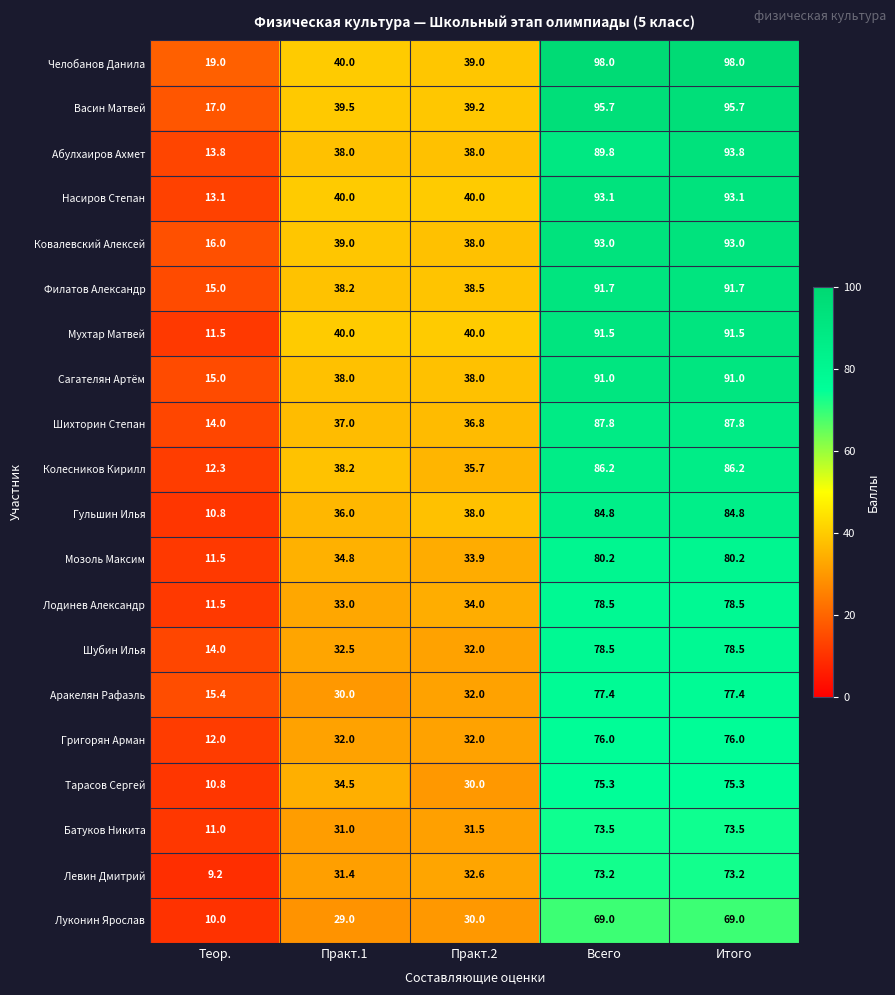

Which category has the lowest value in the Шубин Илья series?

Теор.